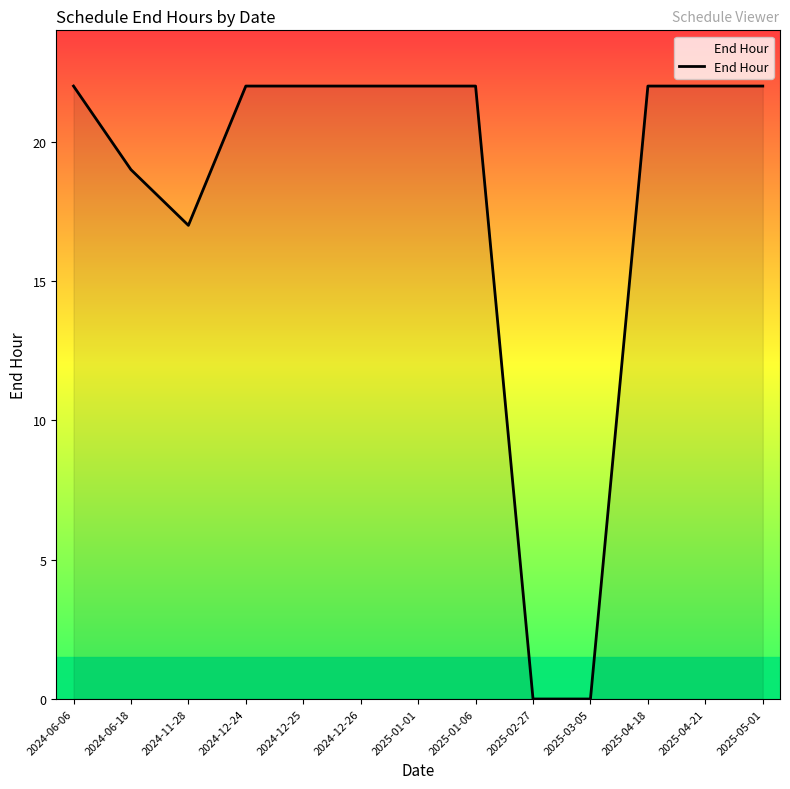

Reading left to right, list all the values displayed in this chart.

22	19	17	22	22	22	22	22	0	0	22	22	22